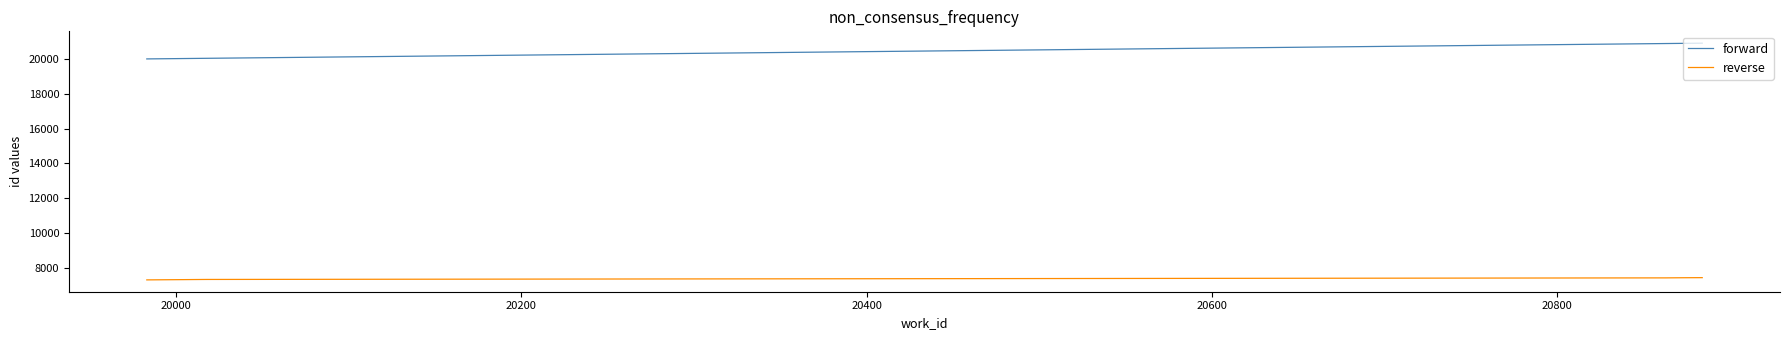

Which series has the widest spread of values?

forward